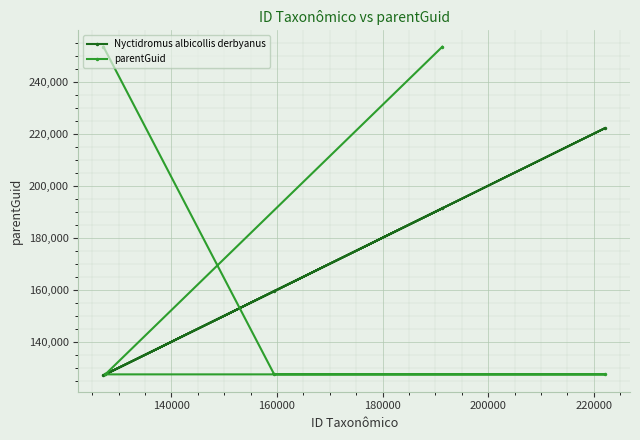

True or false: Nyctidromus albicollis derbyanus has more than 0 points higher than both neighbors.

True